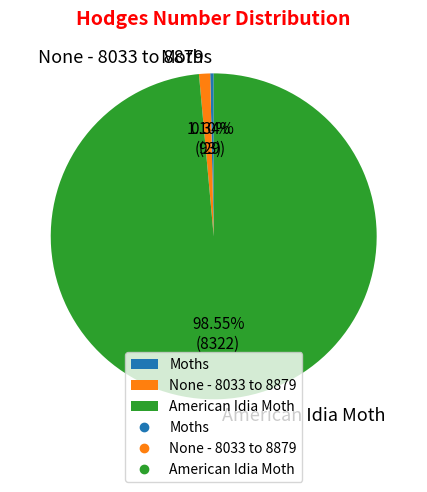

How much of the chart is everything except None - 8033 to 8879?

98.9%